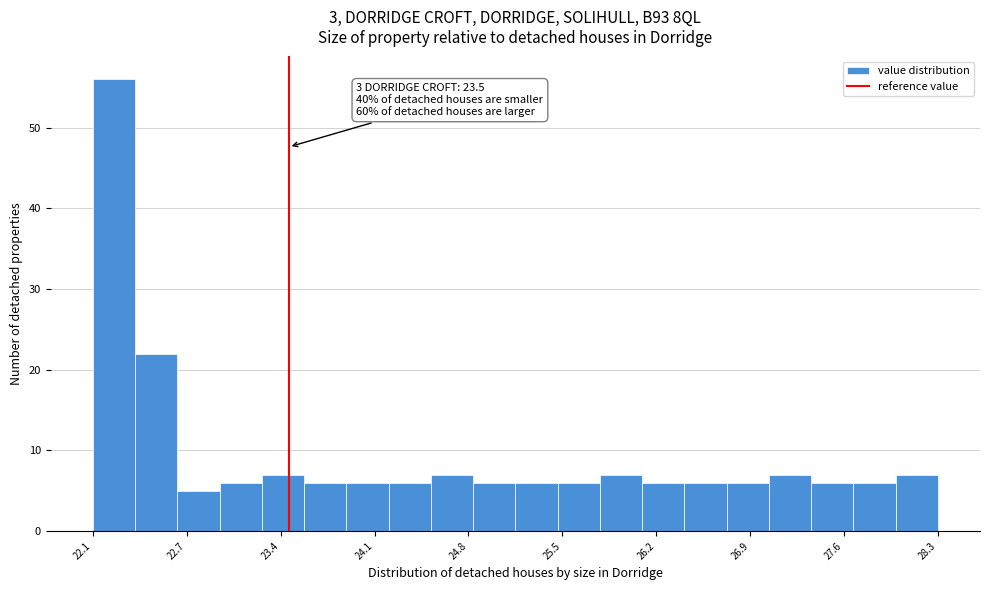

Around what value on the x-axis is the tallest bar? Give the approximate position of its centre, as read against the axis.

22.2